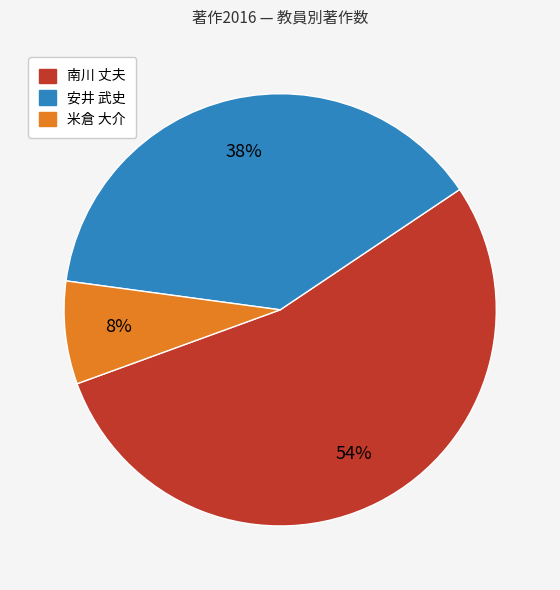

How many slices are in this pie chart?

3